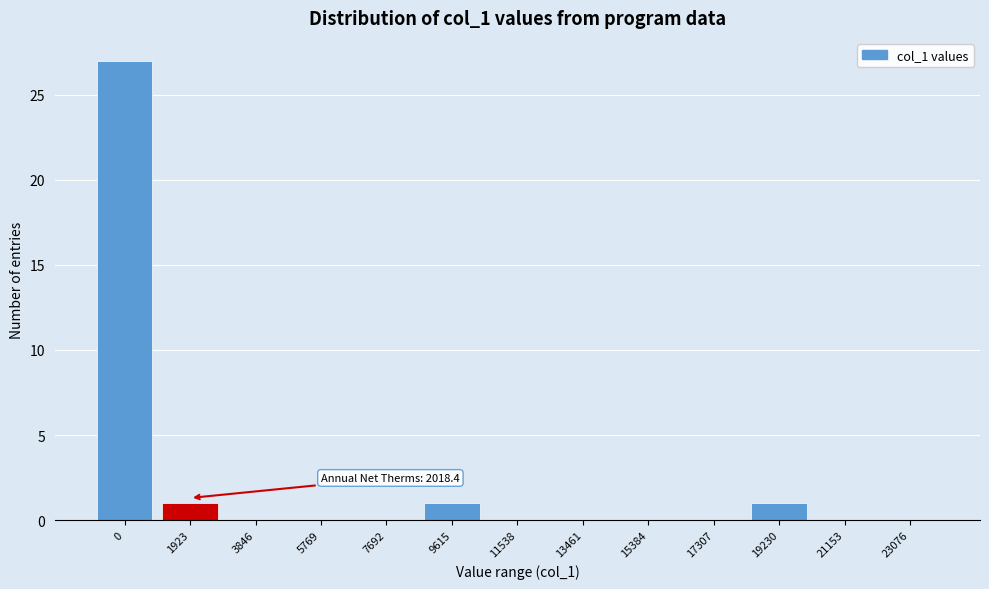

Reading left to right, what are all the values shown in this chart?

0=27	1923=1	3846=0	5769=0	7692=0	9615=1	11538=0	13461=0	15384=0	17307=0	19230=1	21153=0	23076=0